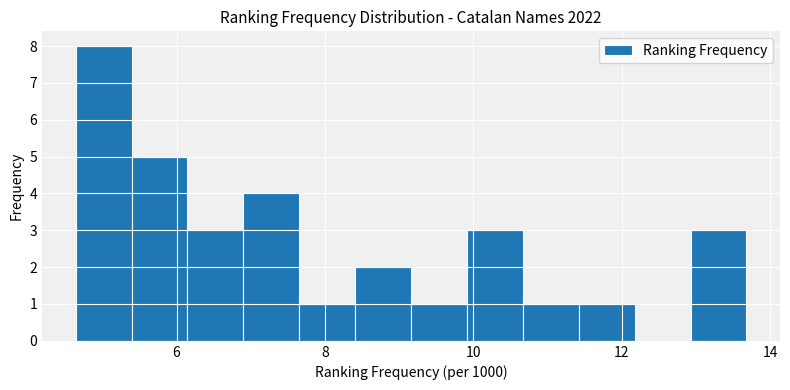

Around what value on the x-axis is the tallest bar? Give the approximate position of its centre, as read against the axis.

5.0